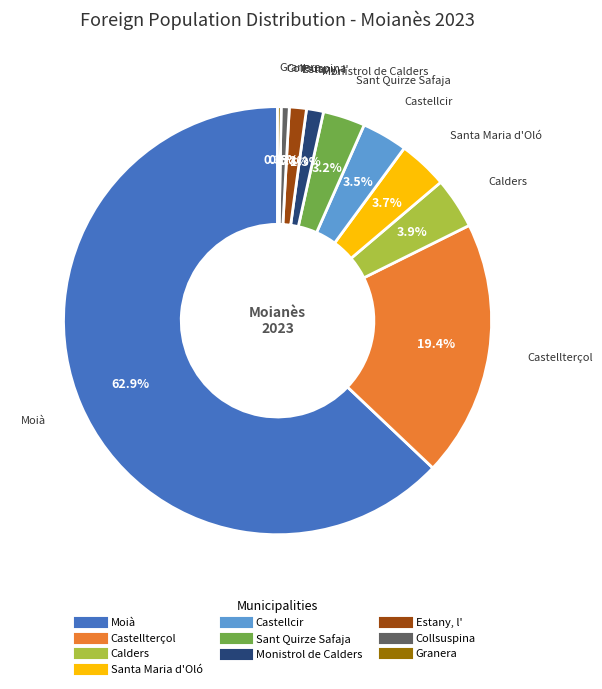

To the nearest percent, what is the average slice percentage?

10%